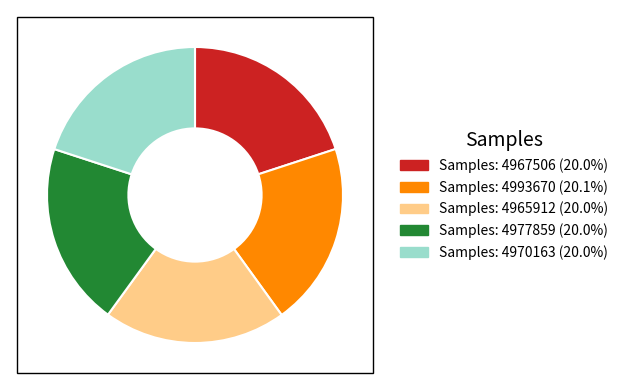

Is there any slice that represents more than half of the pie?

No